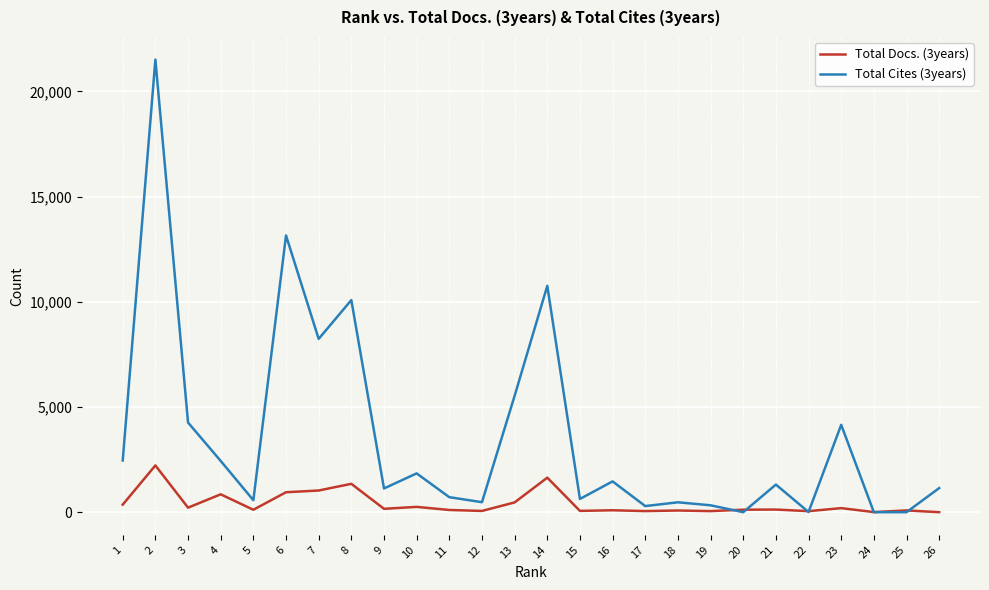

Which series ends up on top after the final intersection of Total Docs. (3years) and Total Cites (3years)?

Total Cites (3years)